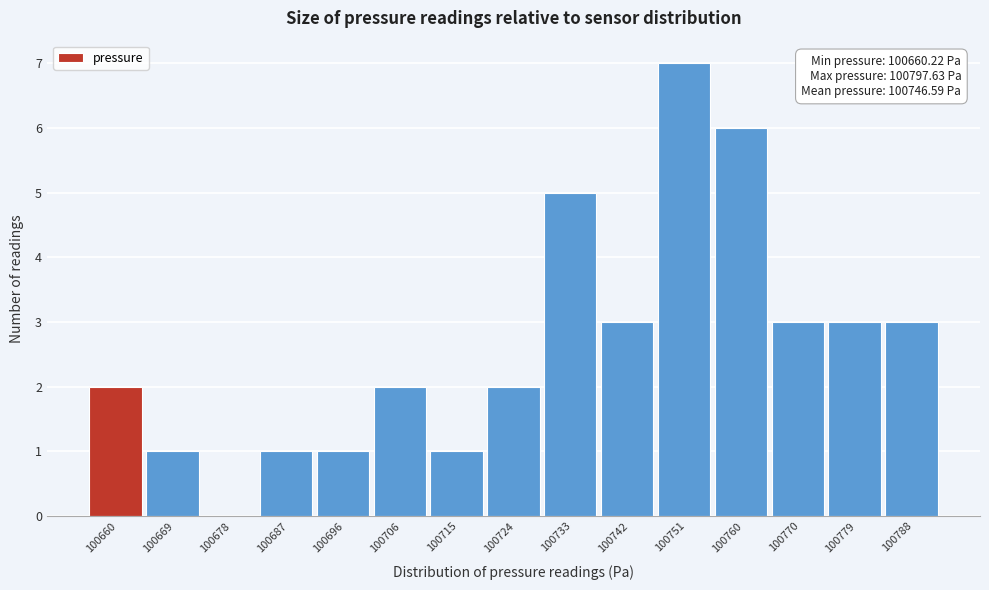

Reading left to right, what are all the values shown in this chart?

100660=2	100669=1	100678=0	100687=1	100696=1	100706=2	100715=1	100724=2	100733=5	100742=3	100751=7	100760=6	100770=3	100779=3	100788=3